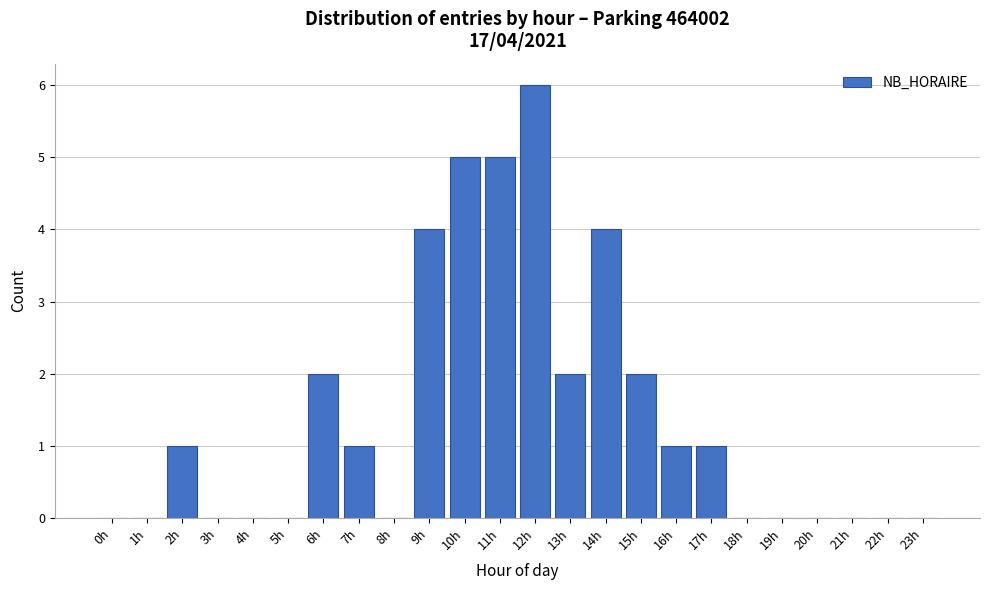

Reading right to left, extract all data points from this chart.

23h=0	22h=0	21h=0	20h=0	19h=0	18h=0	17h=1	16h=1	15h=2	14h=4	13h=2	12h=6	11h=5	10h=5	9h=4	8h=0	7h=1	6h=2	5h=0	4h=0	3h=0	2h=1	1h=0	0h=0